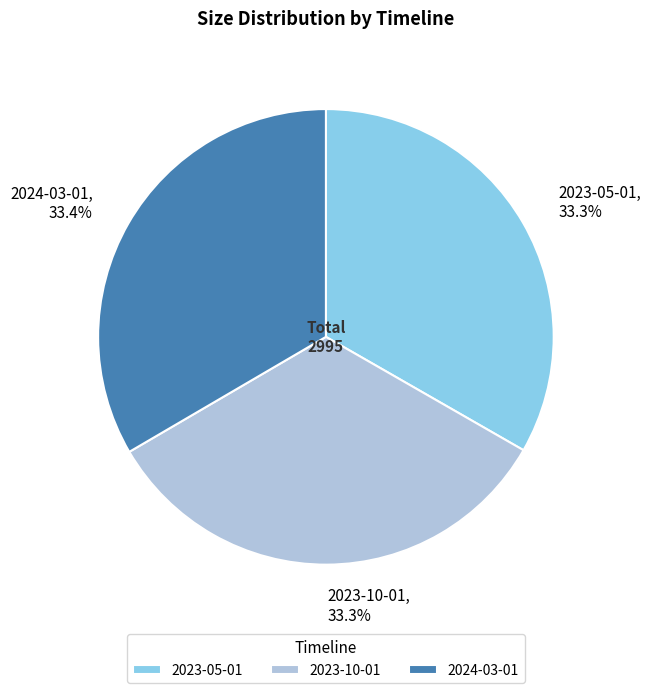

Is the sum of 2024-03-01 and 2023-10-01 greater than half?

Yes